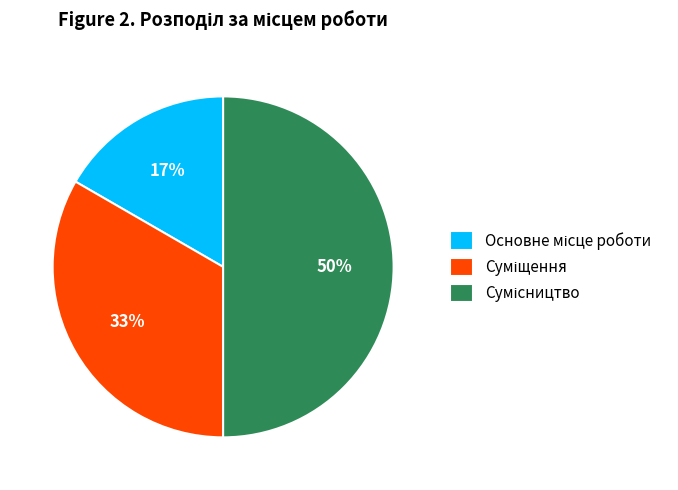

How many segments does this pie chart have?

3